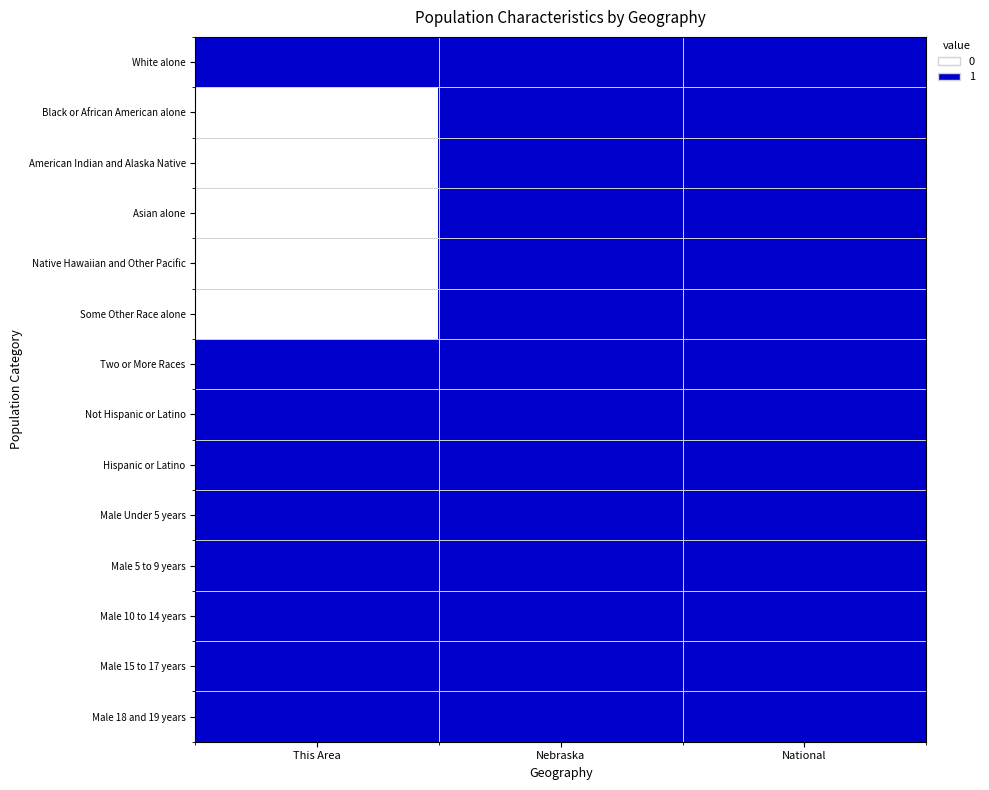

At how many categories does at least one series exceed 0?

3